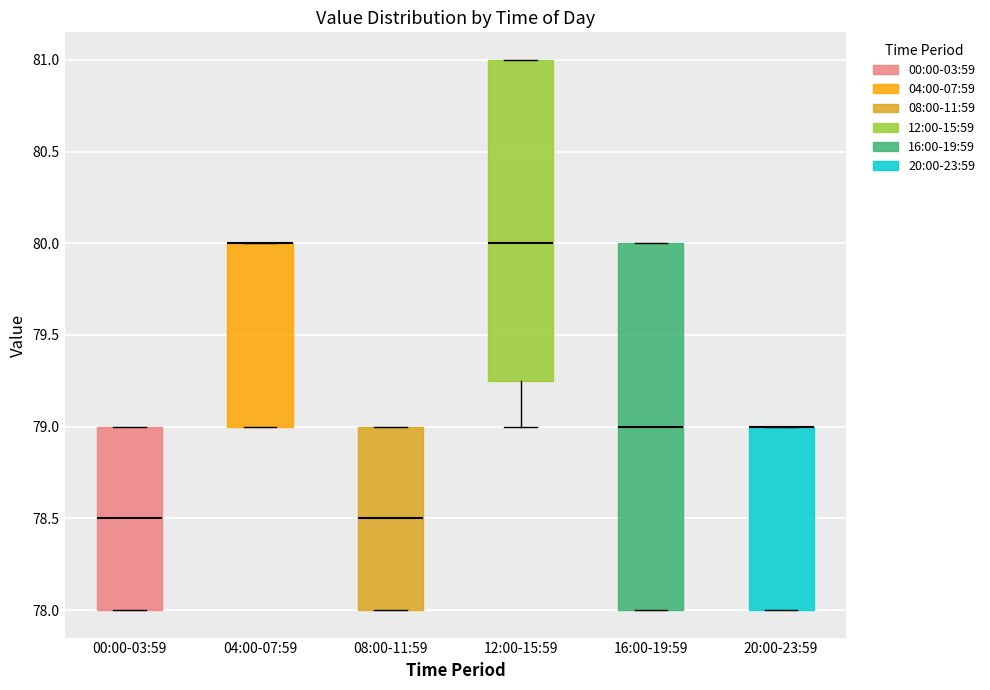

Reading left to right, transcribe this box plot: for each box, give where its median line is, the range the box spans, and where its two whiskers end, as read against the y-axis. The values are not printed on the chart, so give them approximately, as read against the axis.

00:00-03:59: median 78.50, box 78.00 to 79.00, whiskers 78.00 to 79.00
04:00-07:59: median 80.00 (drawn on the box's upper edge), box 79.00 to 80.00, whiskers 79.00 to 80.00
08:00-11:59: median 78.50, box 78.00 to 79.00, whiskers 78.00 to 79.00
12:00-15:59: median 80.00, box 79.25 to 81.00, whiskers 79.00 to 81.00
16:00-19:59: median 79.00, box 78.00 to 80.00, whiskers 78.00 to 80.00
20:00-23:59: median 79.00 (drawn on the box's upper edge), box 78.00 to 79.00, whiskers 78.00 to 79.00